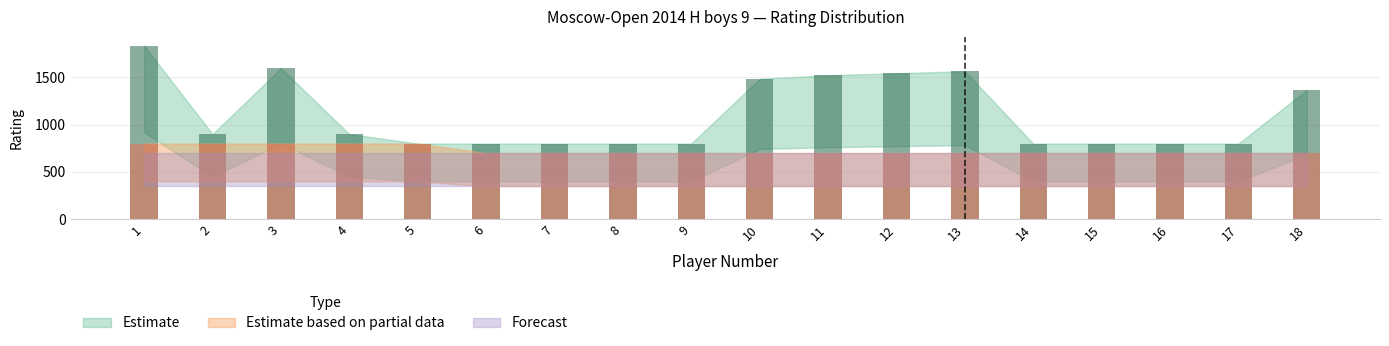

Rank the categories by Estimate value from highest to lowest.

1, 3, 13, 12, 11, 10, 18, 2, 4, 5, 6, 7, 8, 9, 14, 15, 16, 17